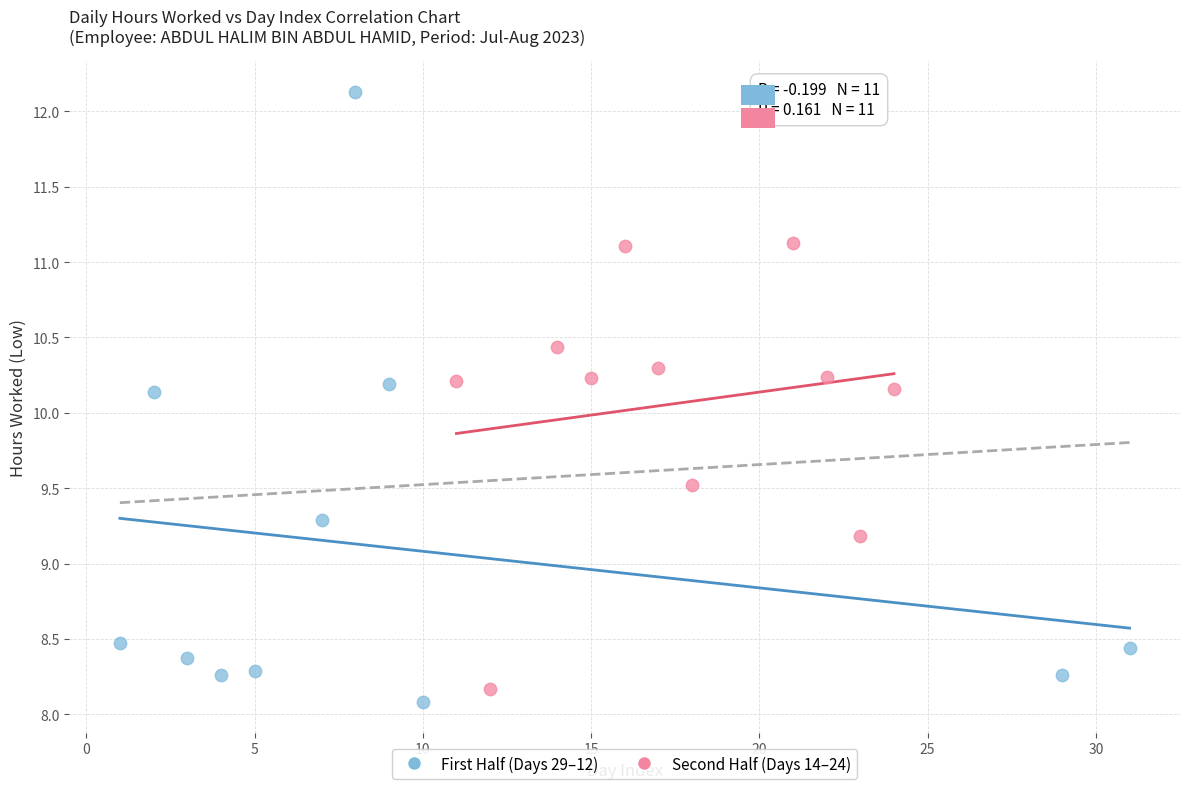

Which series reaches the maximum Y coordinate?

First Half (Days 29–12)